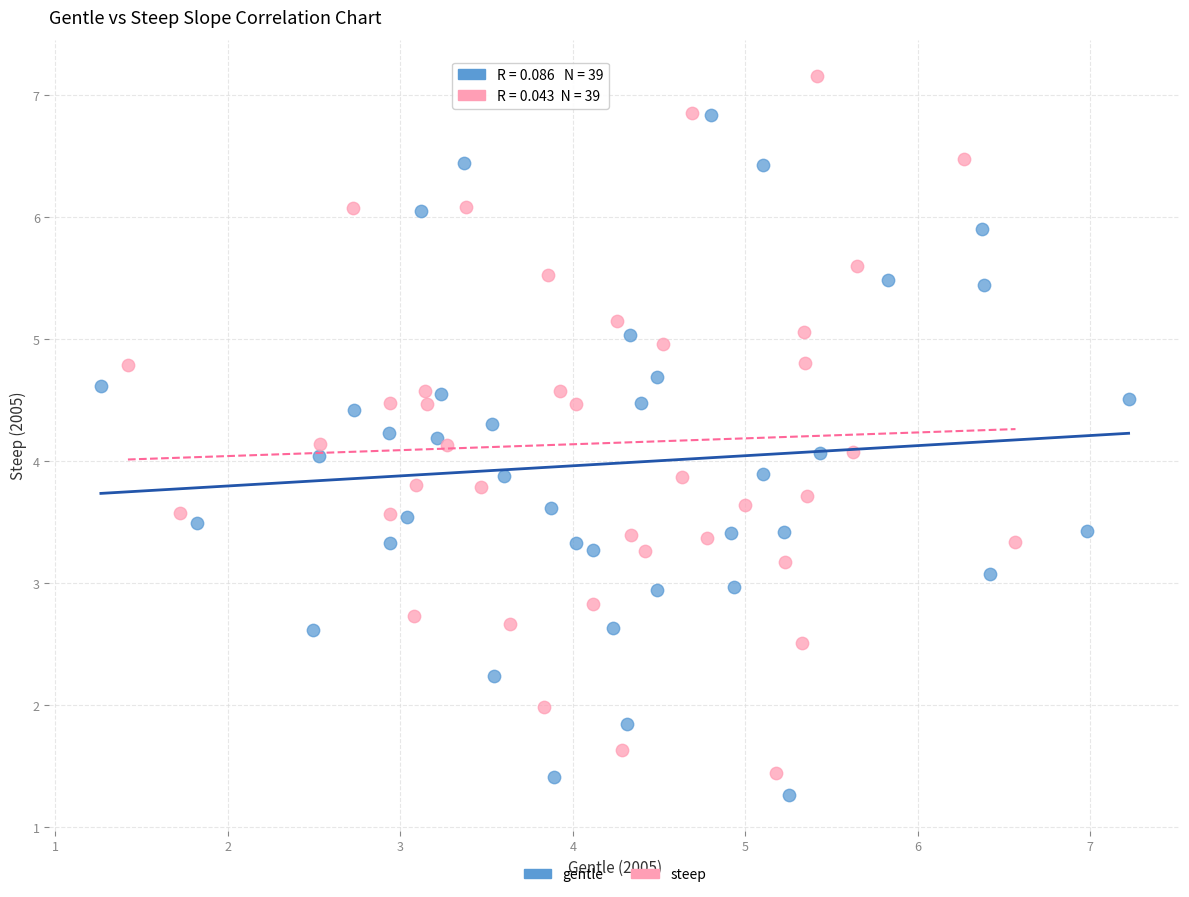

Which series contains the highest Y value?

steep